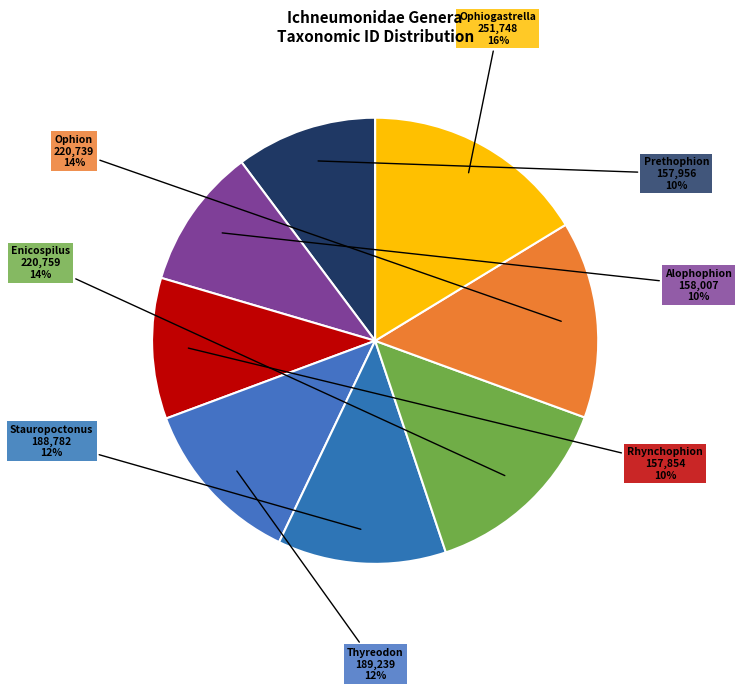

To the nearest percent, what is the difference between the largest and smallest slice percentages?

6%